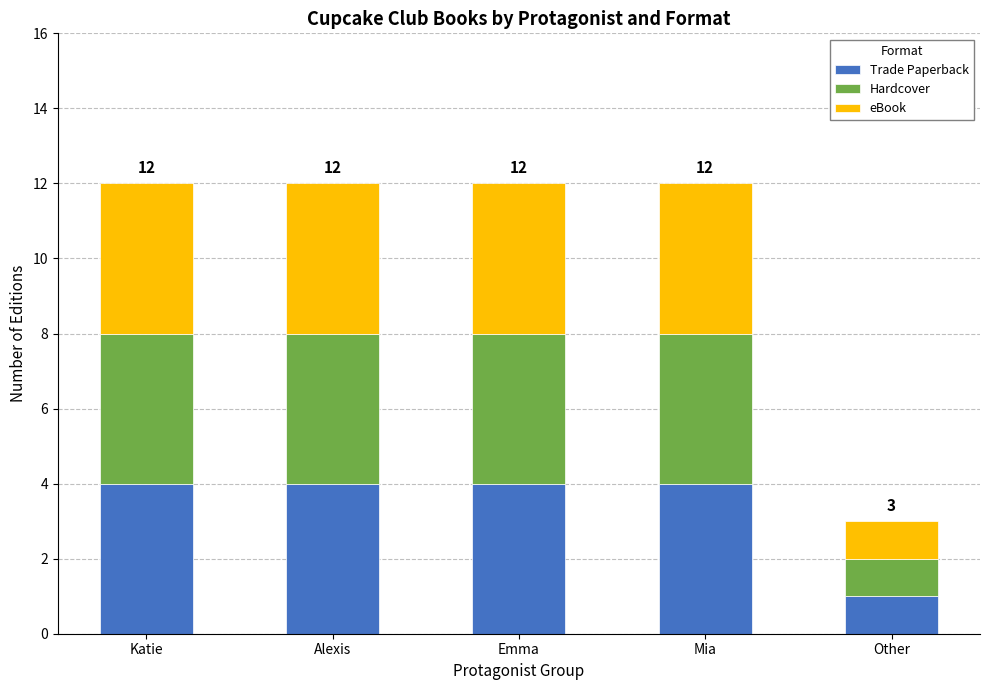

At which label does Trade Paperback reach its minimum?

Other